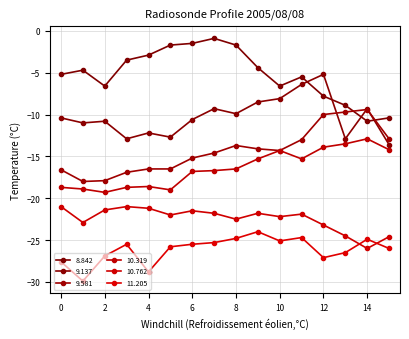

Count the number of data series in this chart.

6